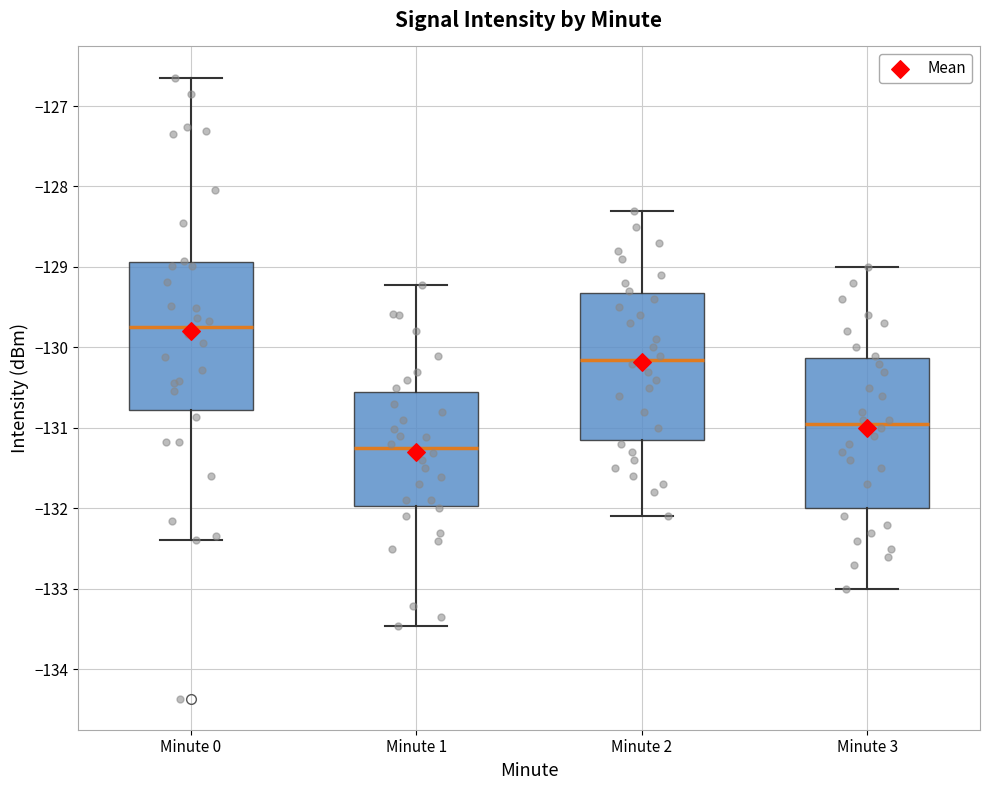

Reading left to right, read every box against the y-axis: the position of its median line, the range the box covers, and the ends of its whiskers. The values are not printed on the chart, so give them approximately, as read against the axis.

Minute 0: median -129.7, box -130.8 to -128.9, whiskers -132.4 to -126.6
Minute 1: median -131.3, box -132.0 to -130.5, whiskers -133.5 to -129.2
Minute 2: median -130.1, box -131.1 to -129.3, whiskers -132.1 to -128.3
Minute 3: median -130.9, box -132.0 to -130.1, whiskers -133.0 to -129.0